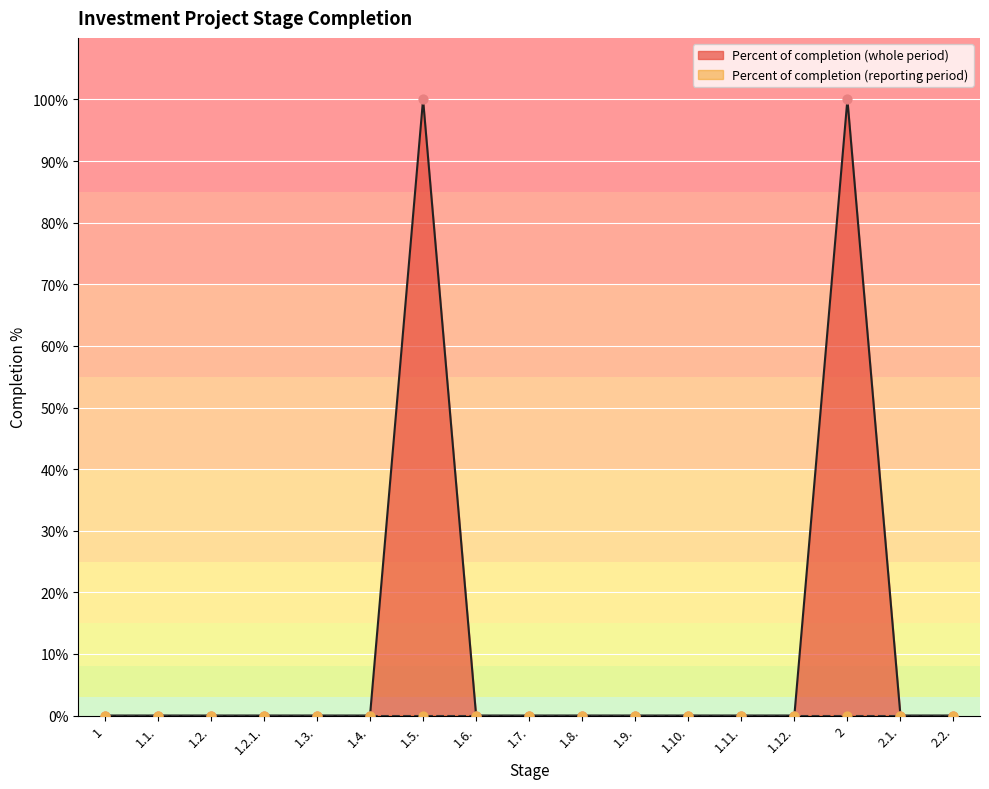

Between 1 and 2.1., which is larger?

1